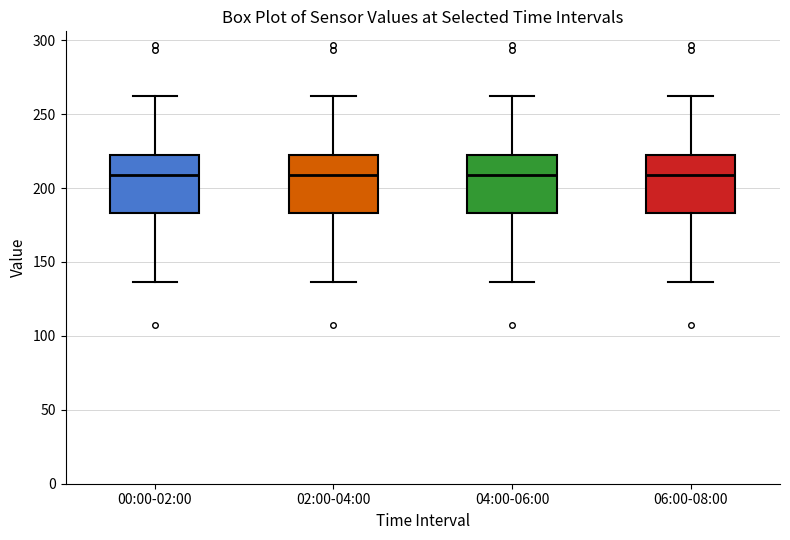

Reading left to right, read every box against the y-axis: the position of its median line, the range the box covers, and the ends of its whiskers. The values are not printed on the chart, so give them approximately, as read against the axis.

00:00-02:00: median 210, box 185 to 225, whiskers 135 to 260
02:00-04:00: median 210, box 185 to 225, whiskers 135 to 260
04:00-06:00: median 210, box 185 to 225, whiskers 135 to 260
06:00-08:00: median 210, box 185 to 225, whiskers 135 to 260